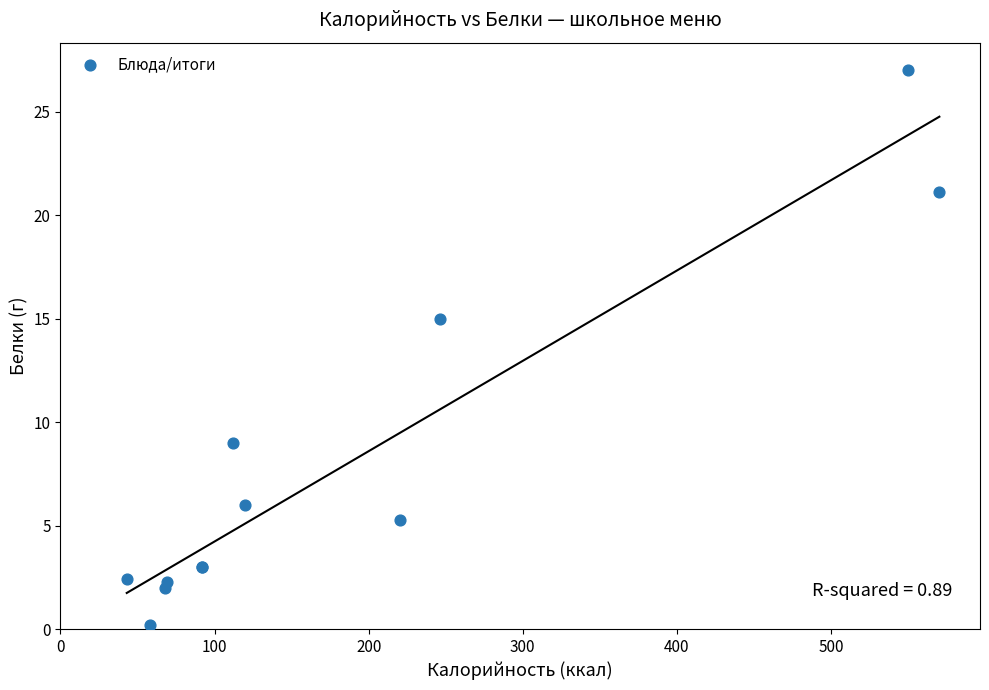

What Y value in the scatter plot is closest to 13?

15.0